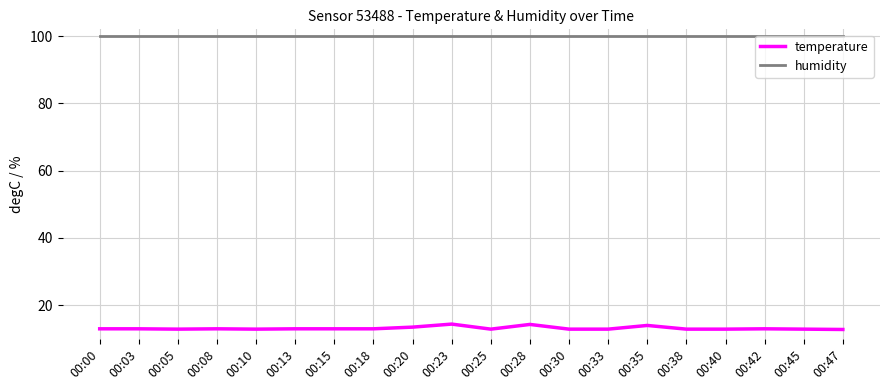

The value of temperature at 00:38 is 12.9. True or false?

True